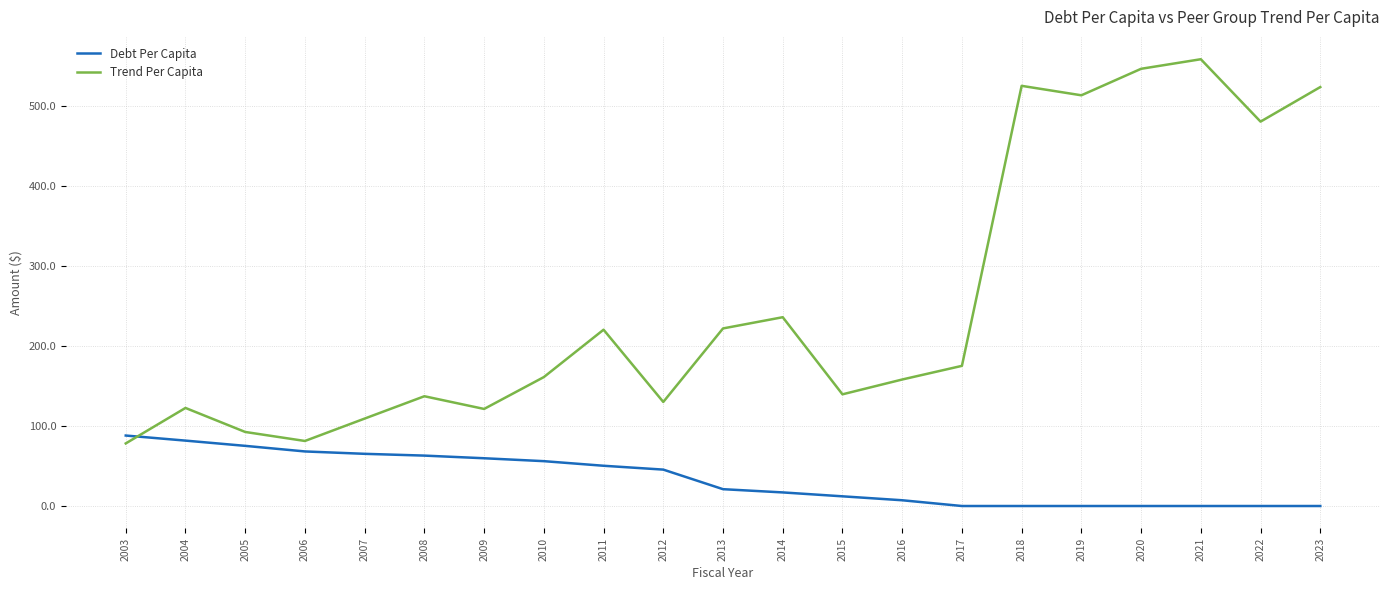

What is the total value across all series at 2015?

151.6